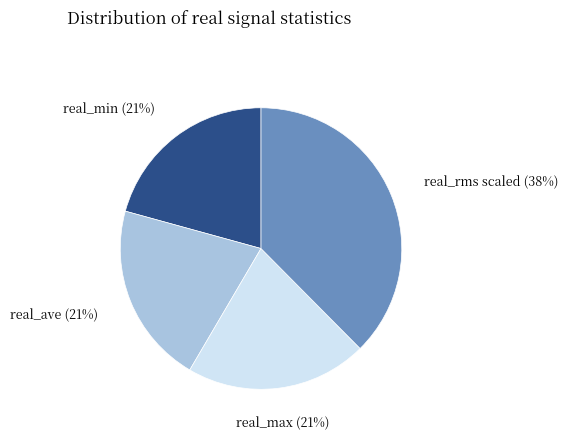

Does any single category account for the majority?

No